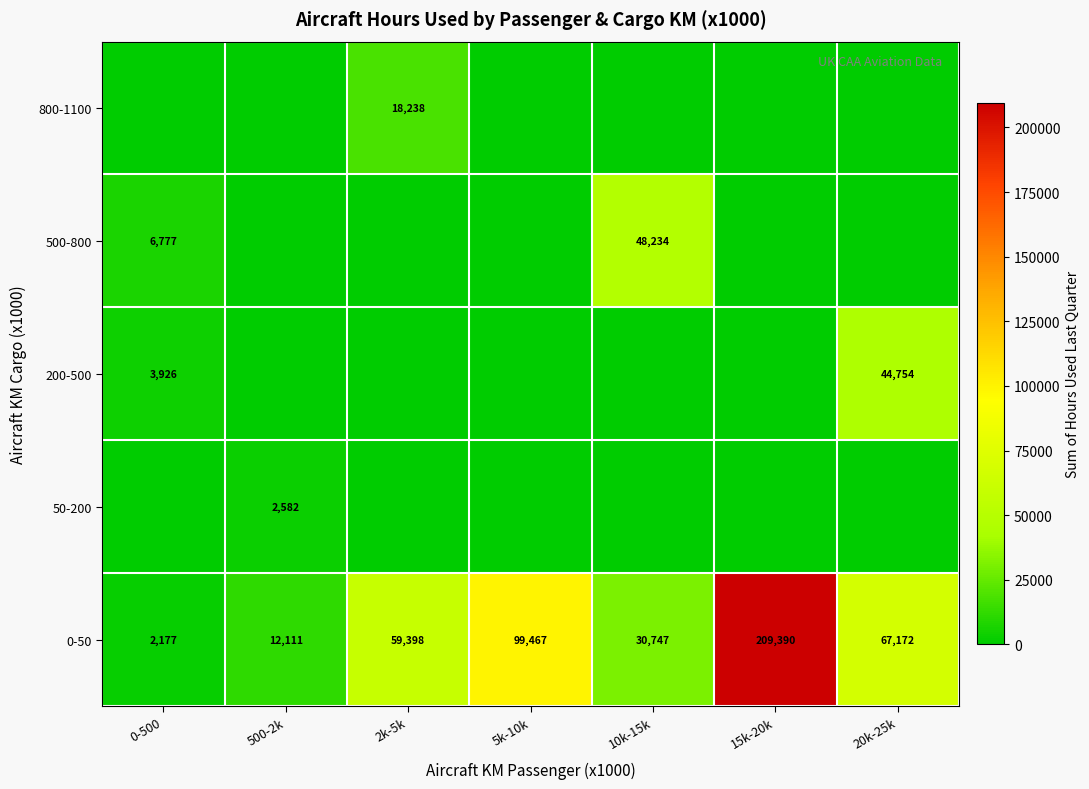

What is the lowest value of the 0-50 series?

2177